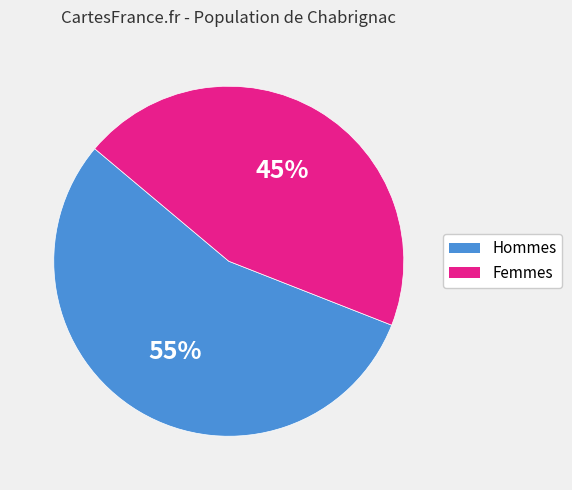

Is the sum of Hommes and Femmes greater than half?

Yes